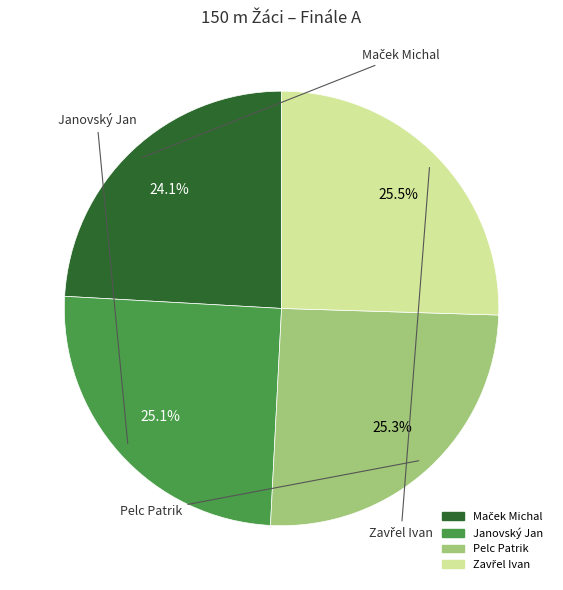

Does any single category account for the majority?

No